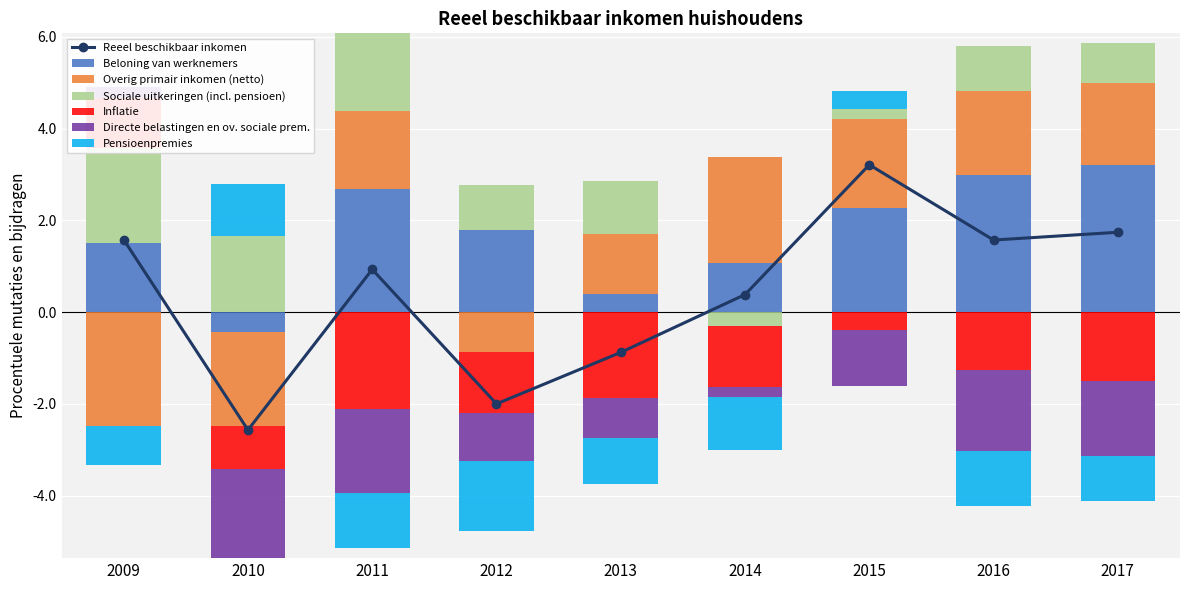

Is the value of Sociale uitkeringen (incl. pensioen) at 2017 greater than the value of Directe belastingen en ov. sociale prem. at 2009?

Yes